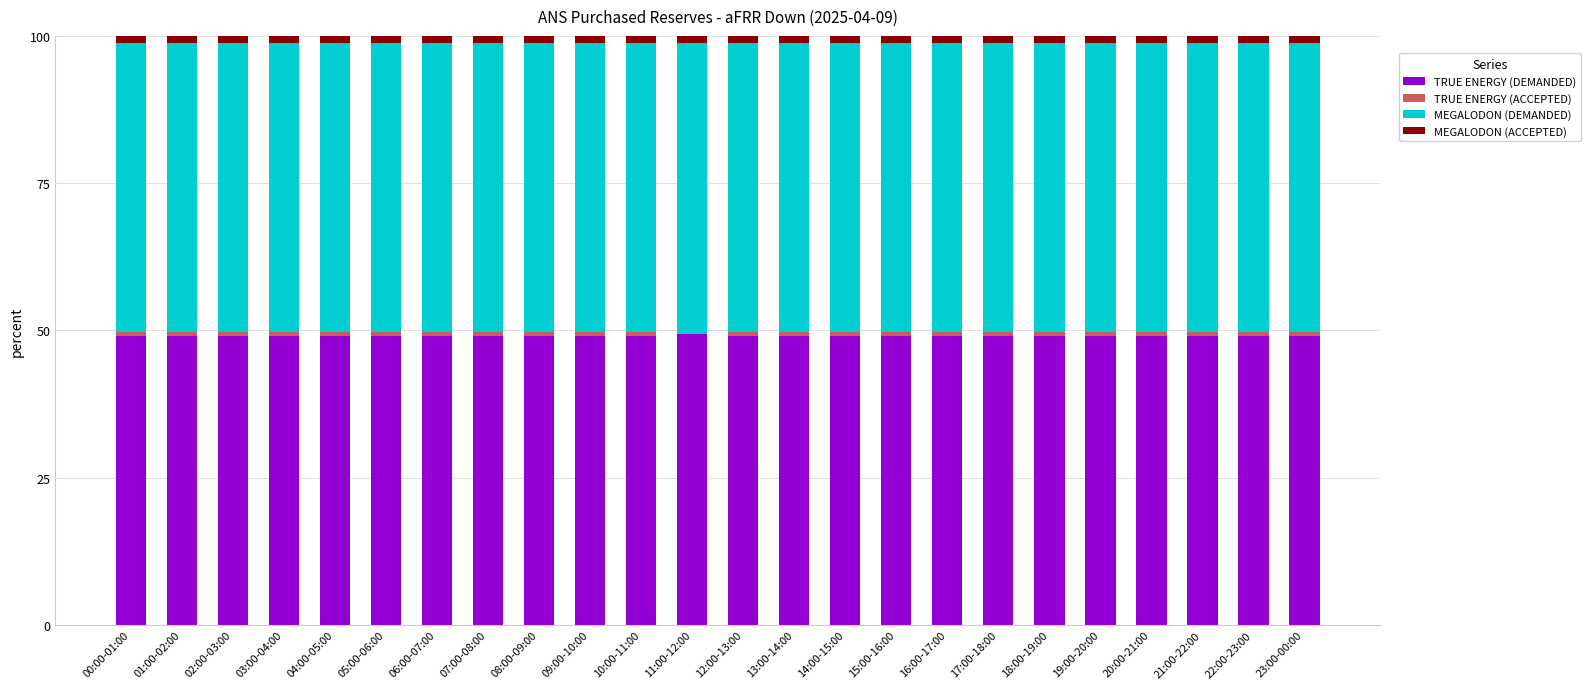

The value of TRUE ENERGY (DEMANDED) at 15:00-16:00 is 49.0. True or false?

True